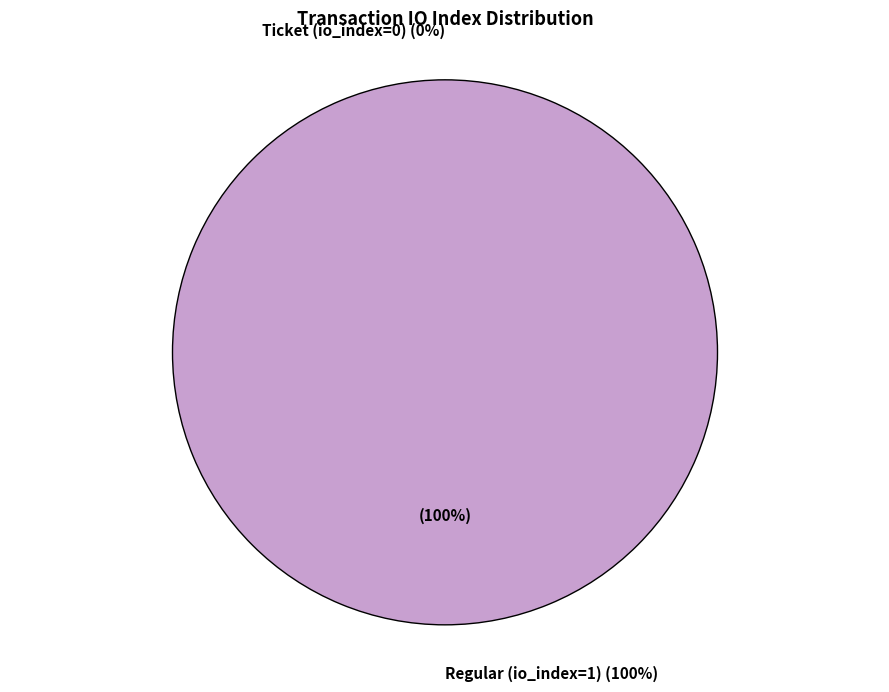

Is there a majority slice in this chart?

Yes